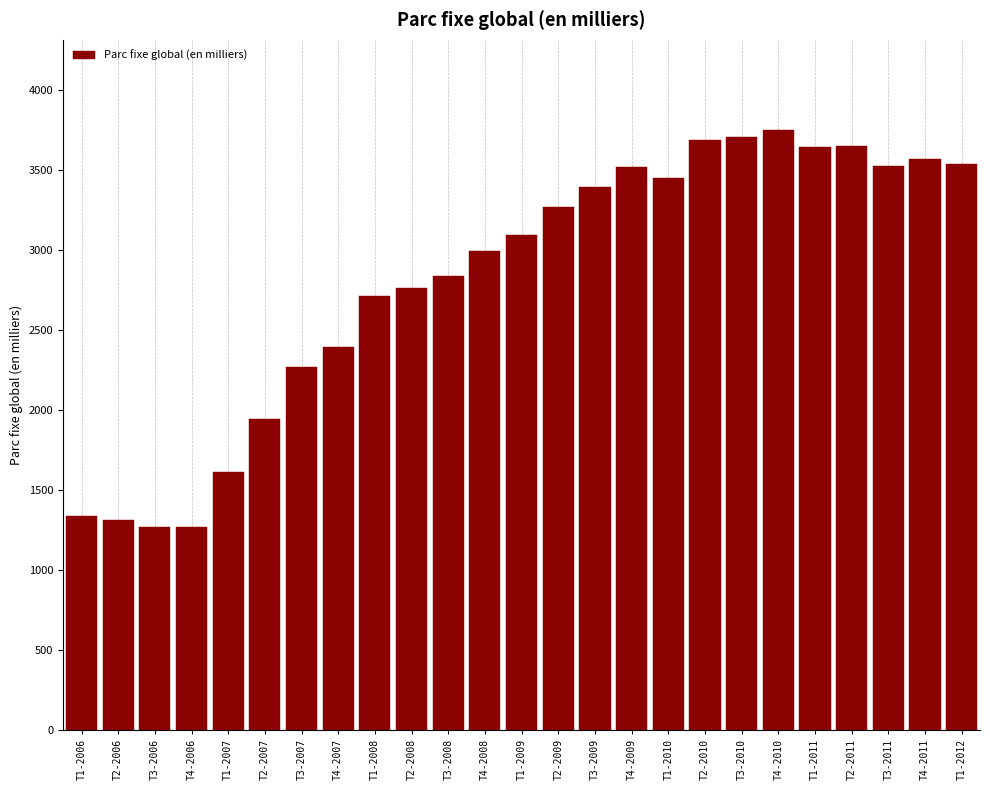

Where is the data nearest to the value 2507?

T4-2007